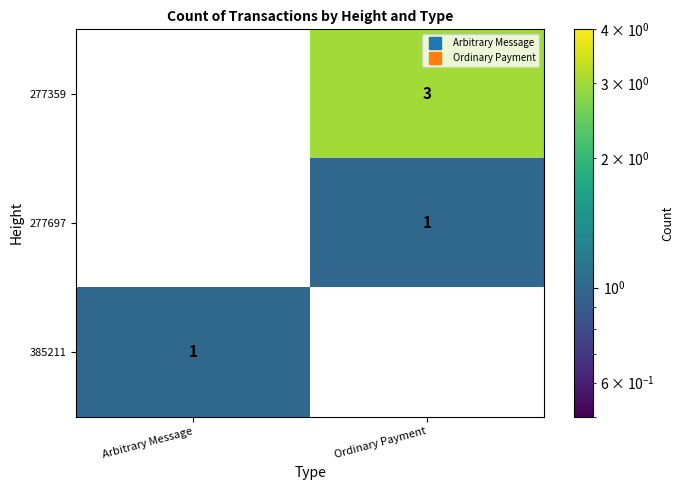

Which category has the highest value across all series?

Ordinary Payment